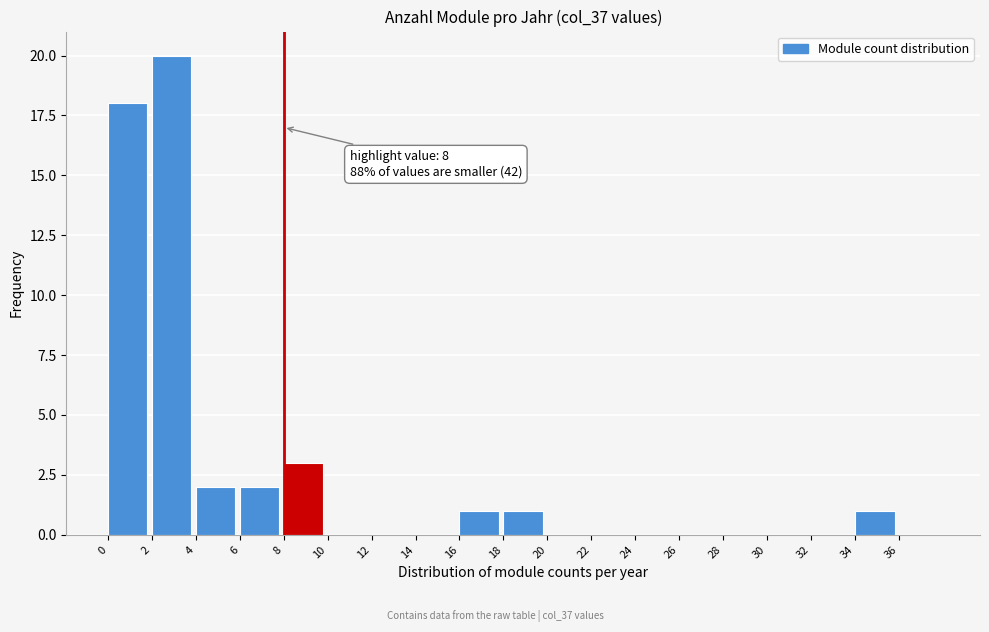

Over which range of the x-axis is the bar tallest?

2 to 4